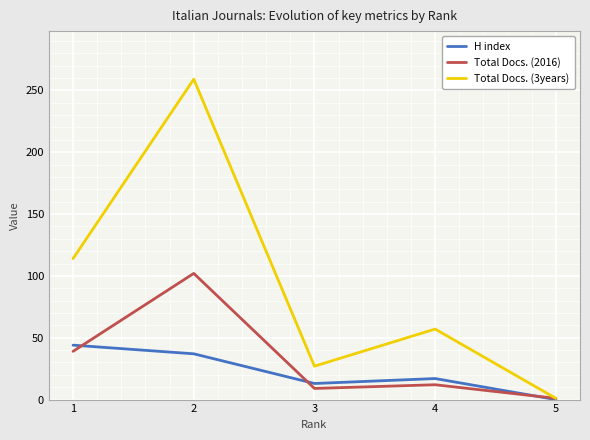

What is the difference between the highest and lowest values at 4?

45